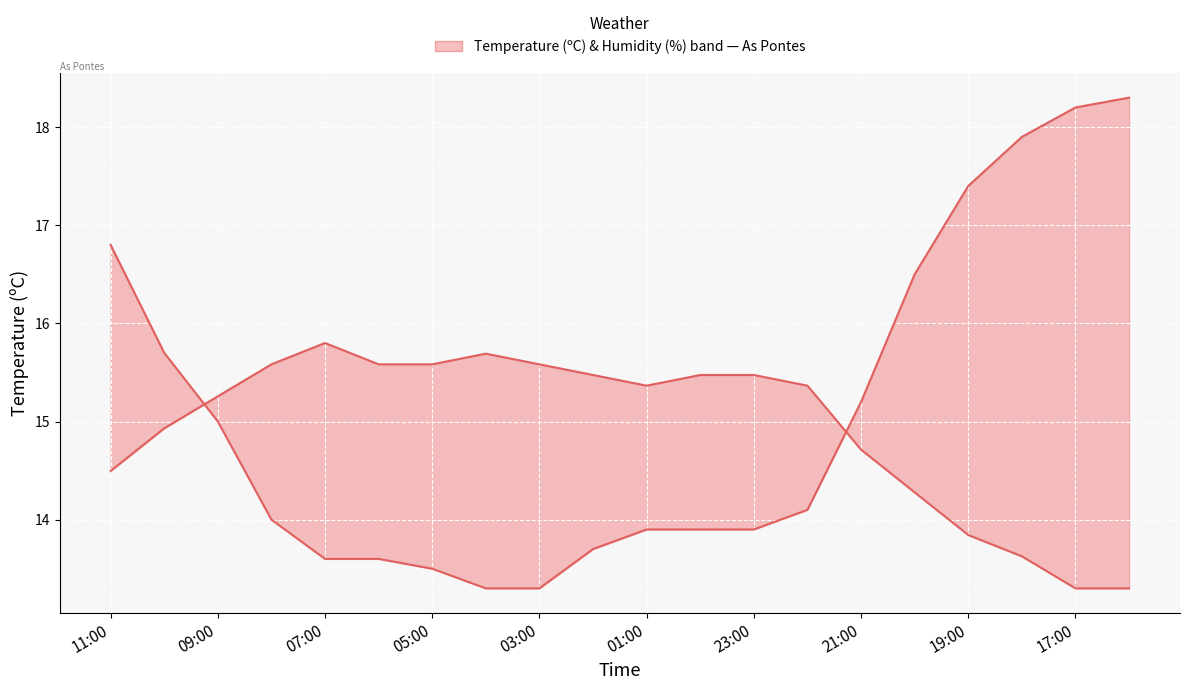

What is the average value of the Humidity (%) [scaled] series?

14.9